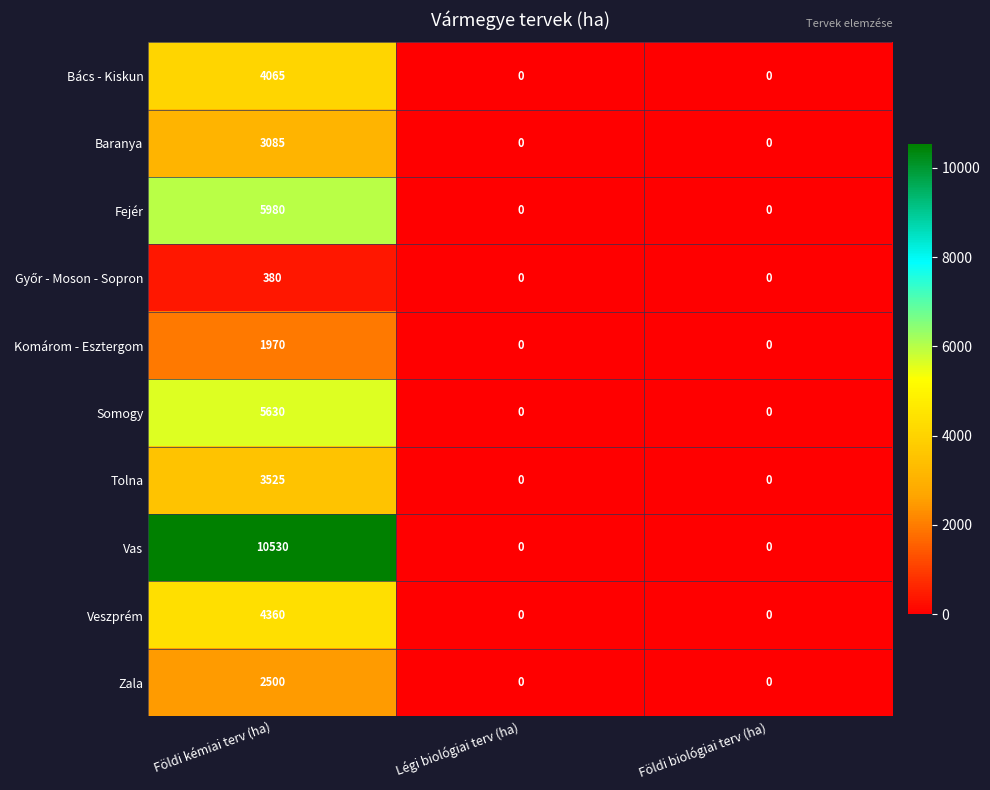

Which series has the widest spread of values?

Vas